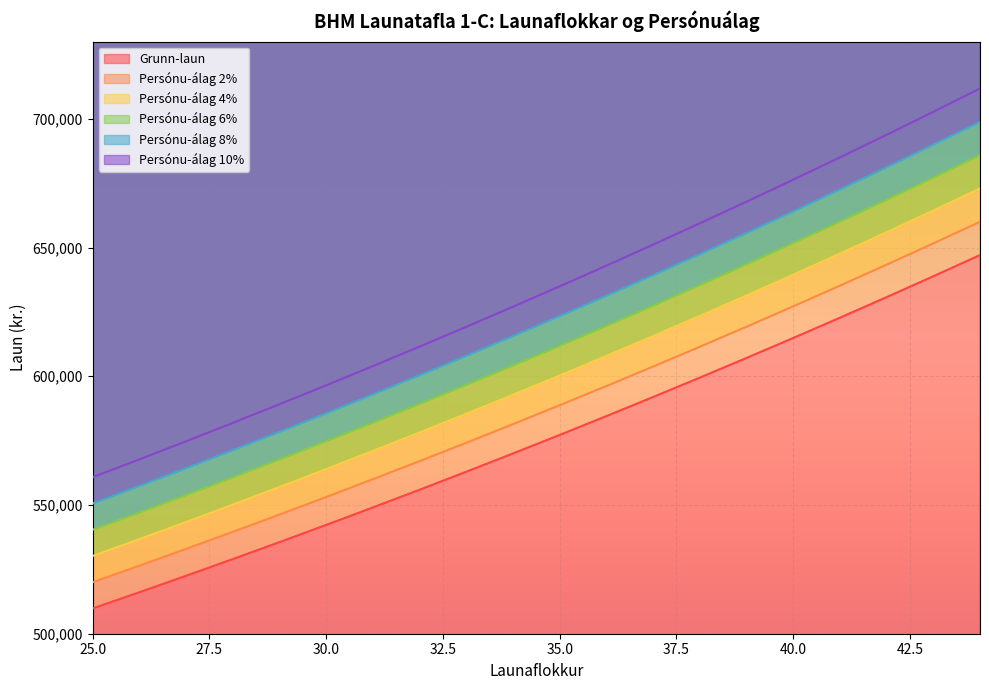

True or false: Persónu-álag 6% and Persónu-álag 4% intersect in this chart.

False